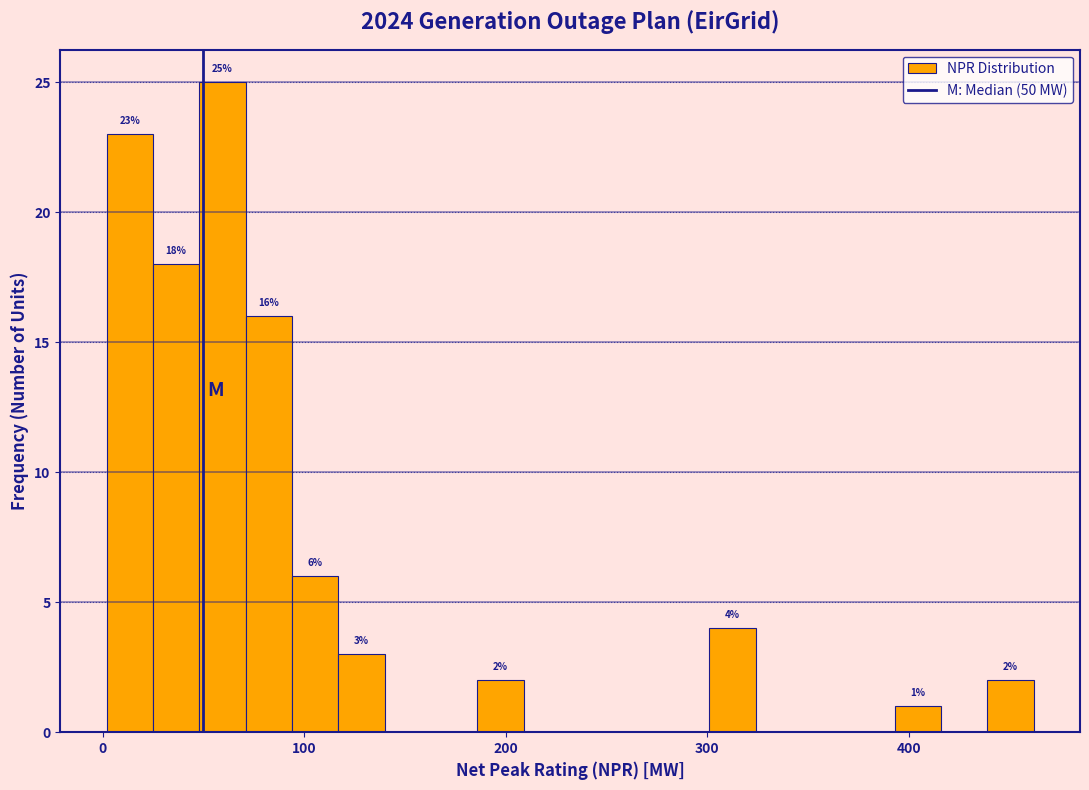

Around what value on the x-axis is the tallest bar? Give the approximate position of its centre, as read against the axis.

60